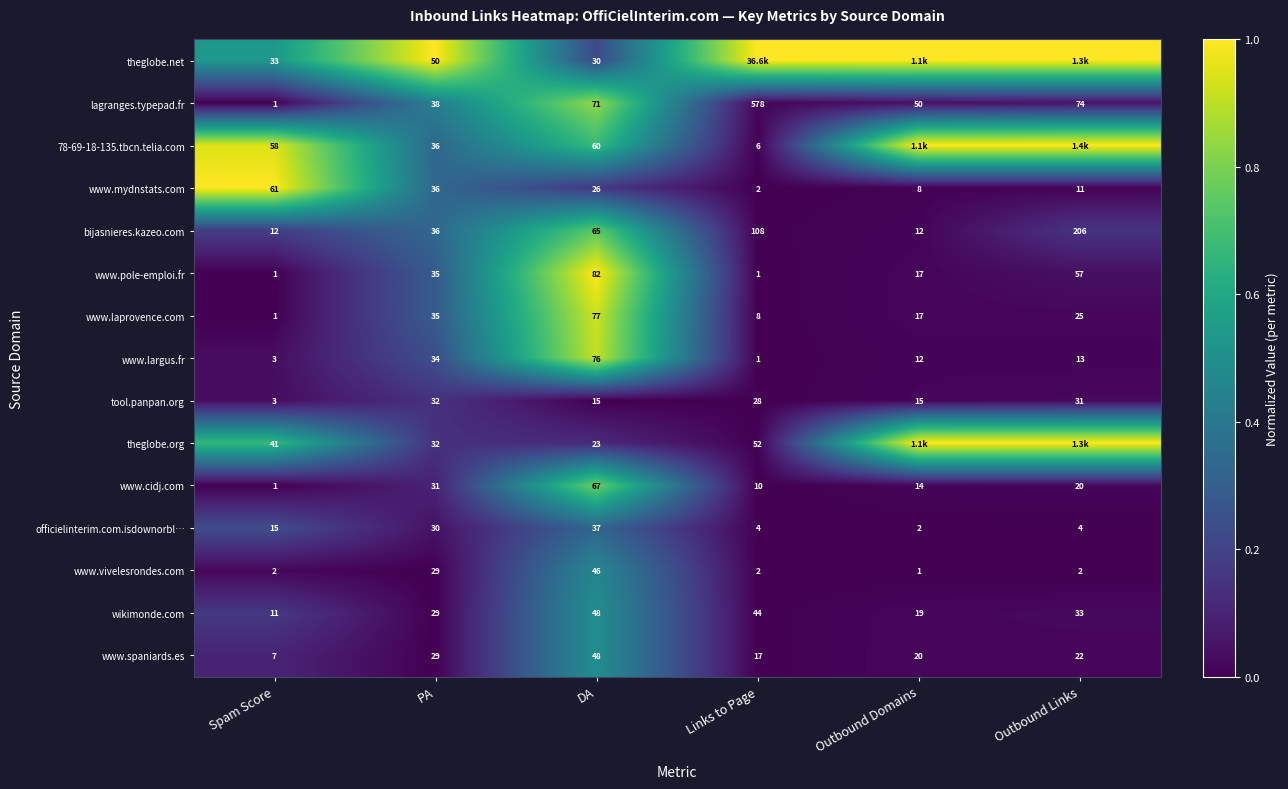

The www.spaniards.es series shows 0.0 at Links to Page. True or false?

False